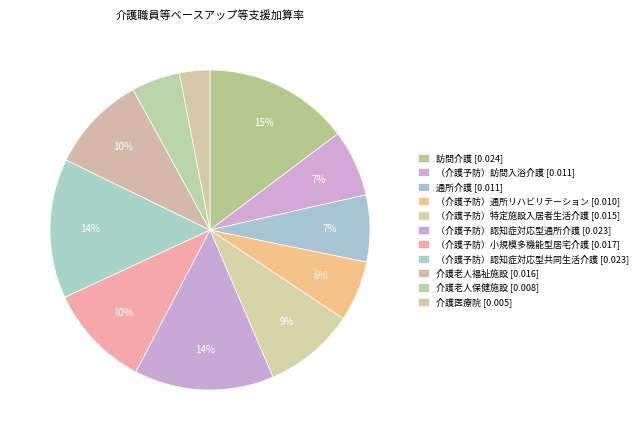

What portion of the pie excludes （介護予防）認知症対応型通所介護?

85.9%